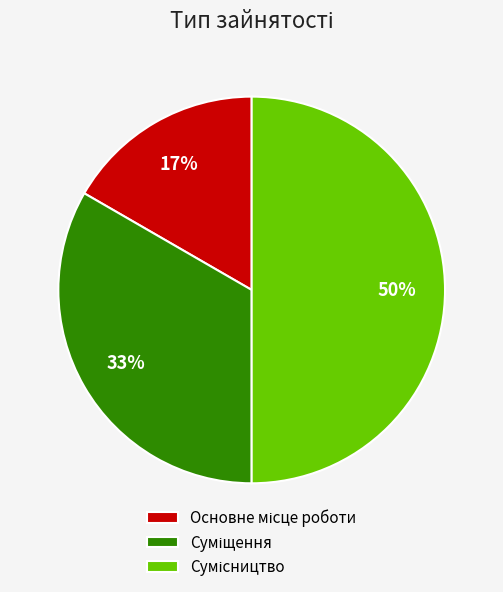

To the nearest percent, what is the difference between the largest and smallest slice percentages?

33%